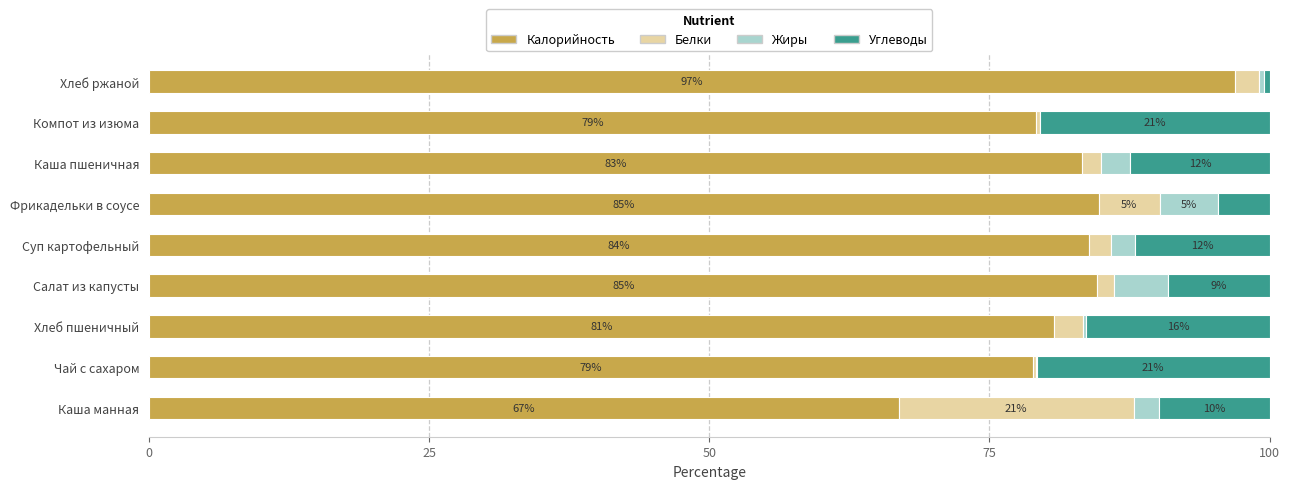

What are all the series names shown in the legend?

Калорийность, Белки, Жиры, Углеводы